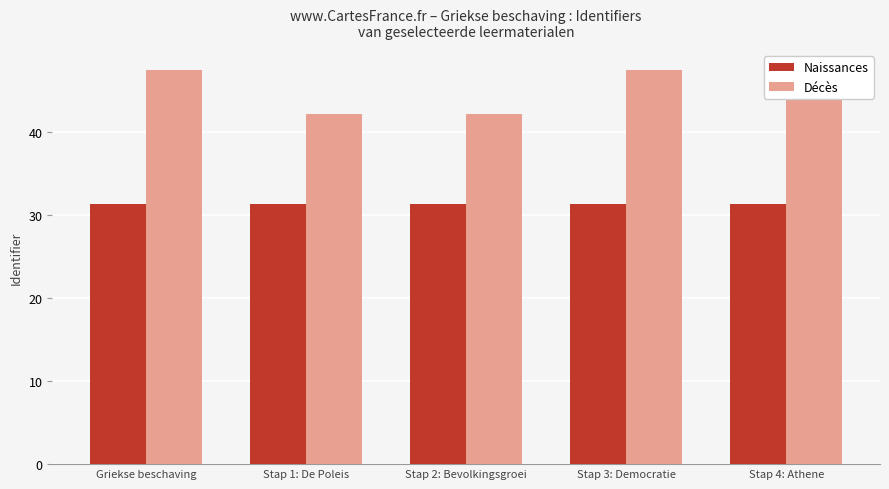

How many categories are shown in the chart?

5